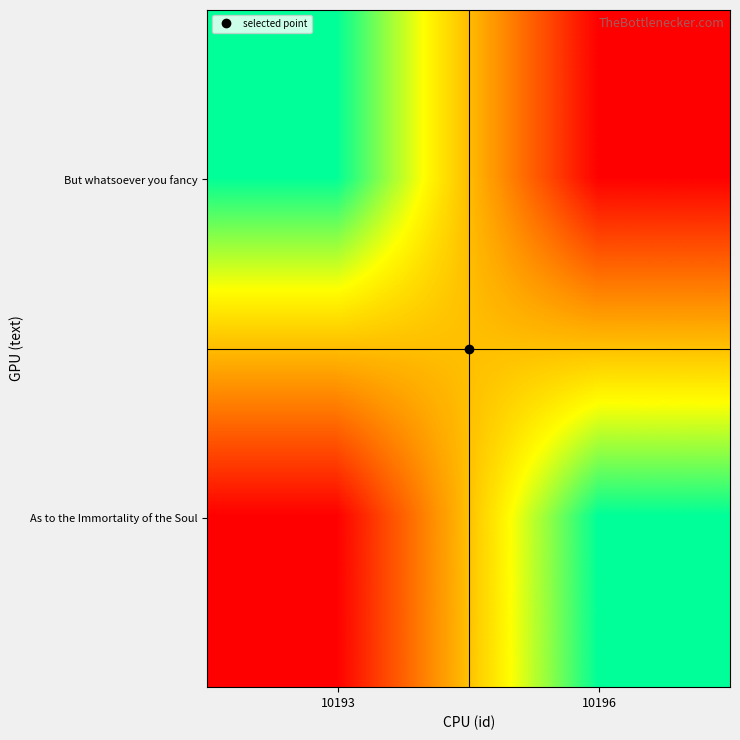

List the series in order of their overall mean, lowest first.

But whatsoever you fancy, As to the Immortality of the Soul